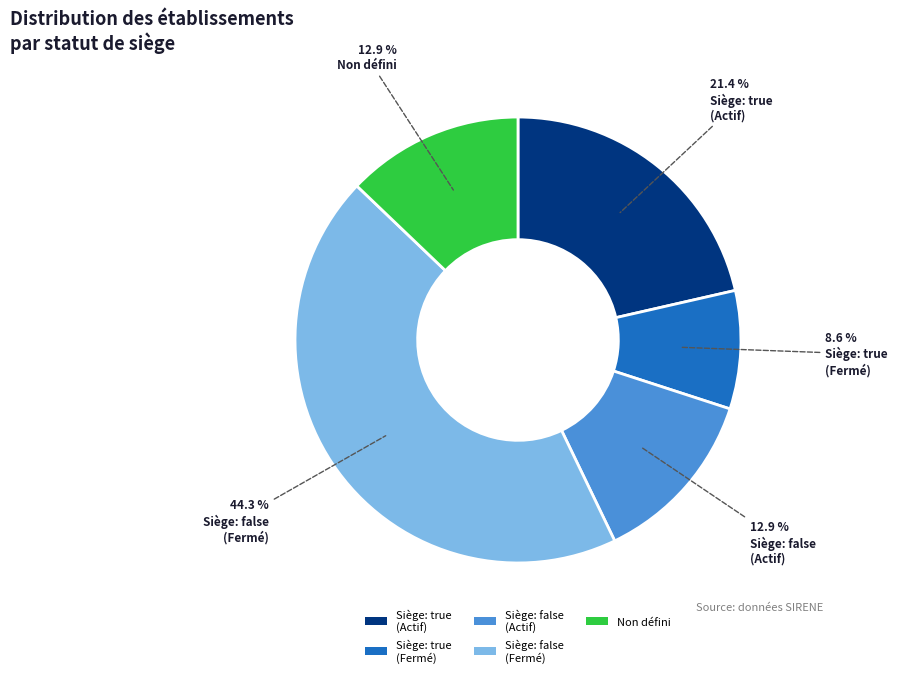

Which category has the smallest portion of the pie?

Siège: true (Fermé)